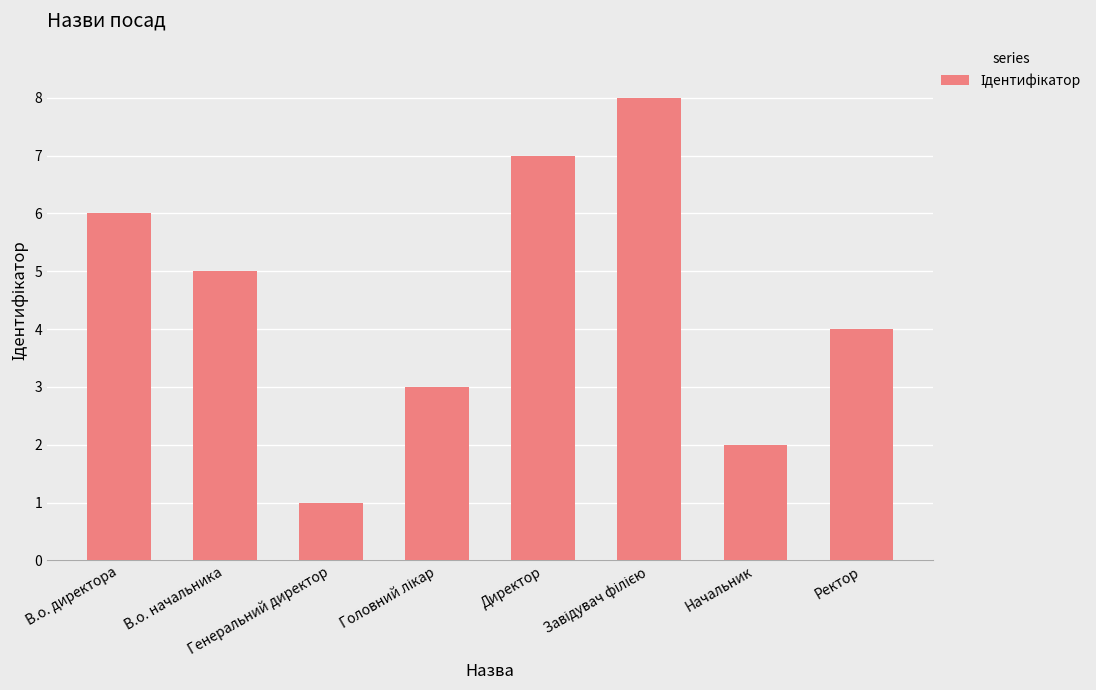

What is the greatest value displayed?

8